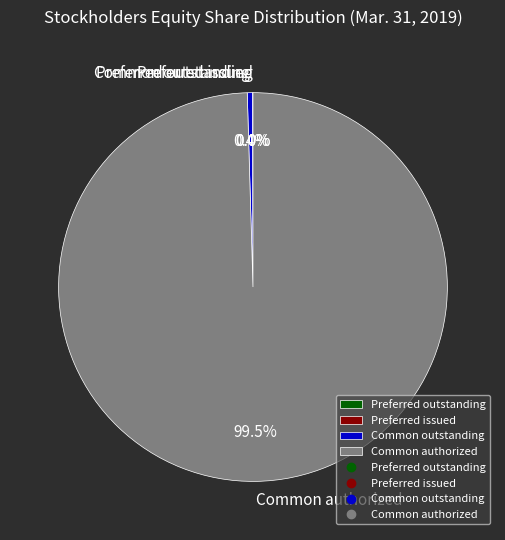

What is the majority slice?

Common authorized